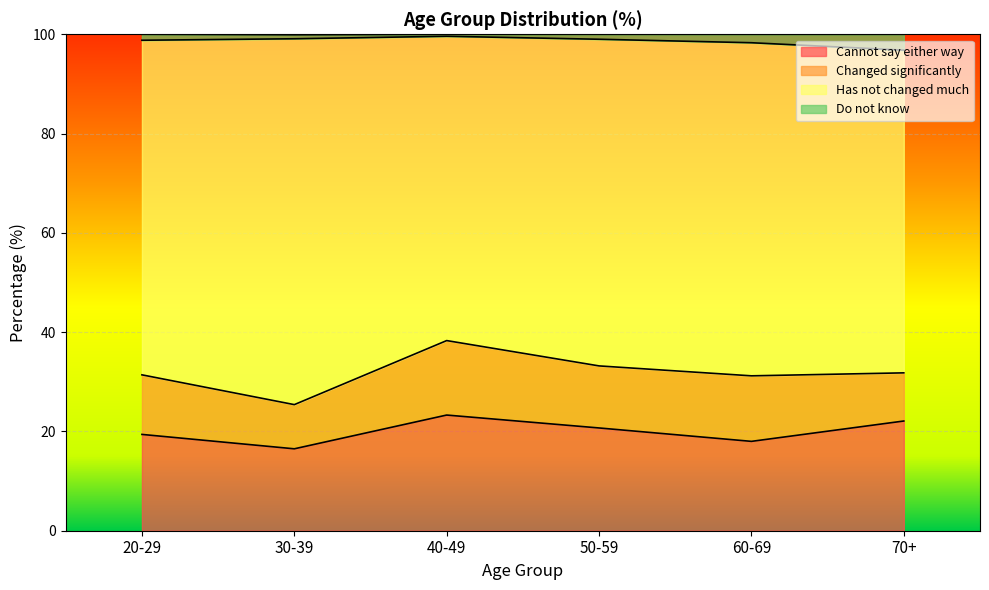

How many data points does each series have?

6